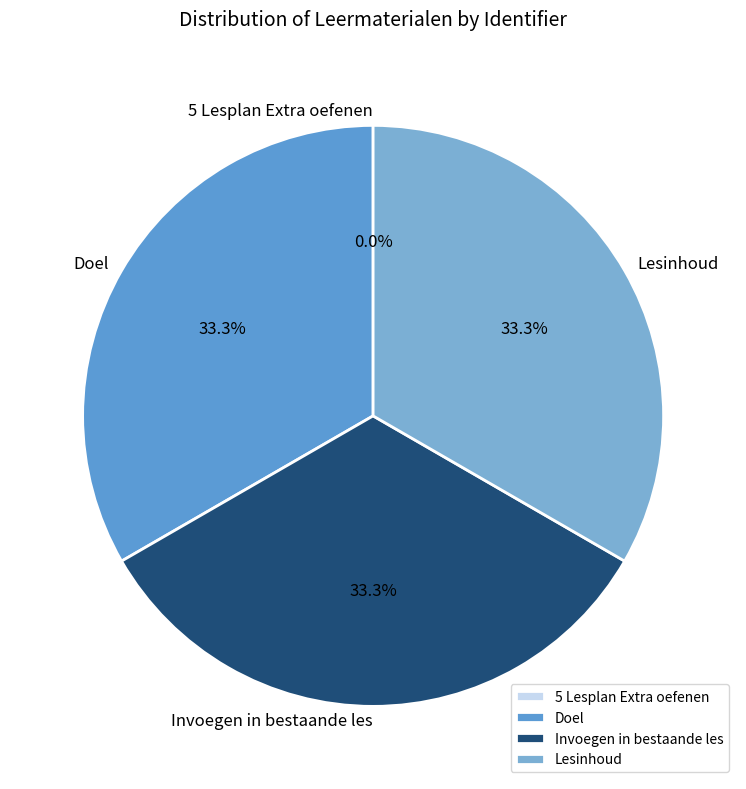

What portion of the pie excludes Lesinhoud?

66.7%